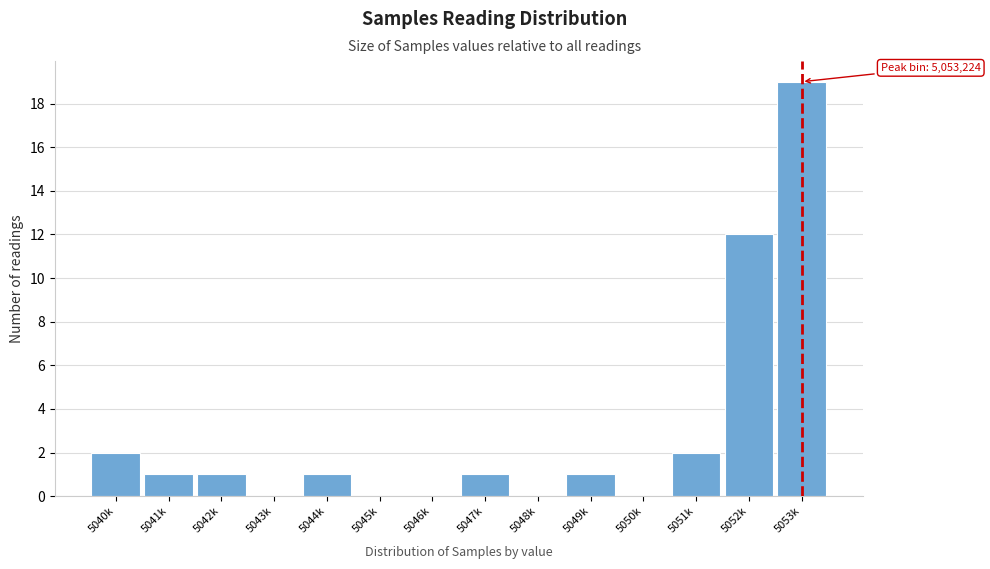

Reading left to right, what are all the values shown in this chart?

5040k=2	5041k=1	5042k=1	5043k=0	5044k=1	5045k=0	5046k=0	5047k=1	5048k=0	5049k=1	5050k=0	5051k=2	5052k=12	5053k=19